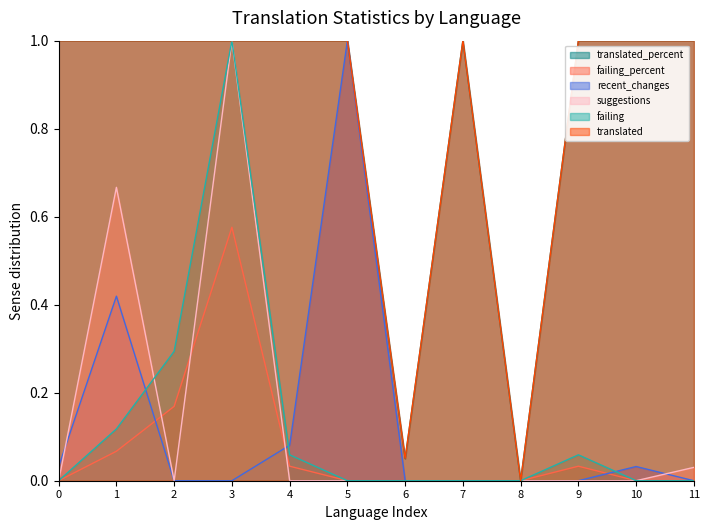

Does the chart display data point markers on the line(s)?

No